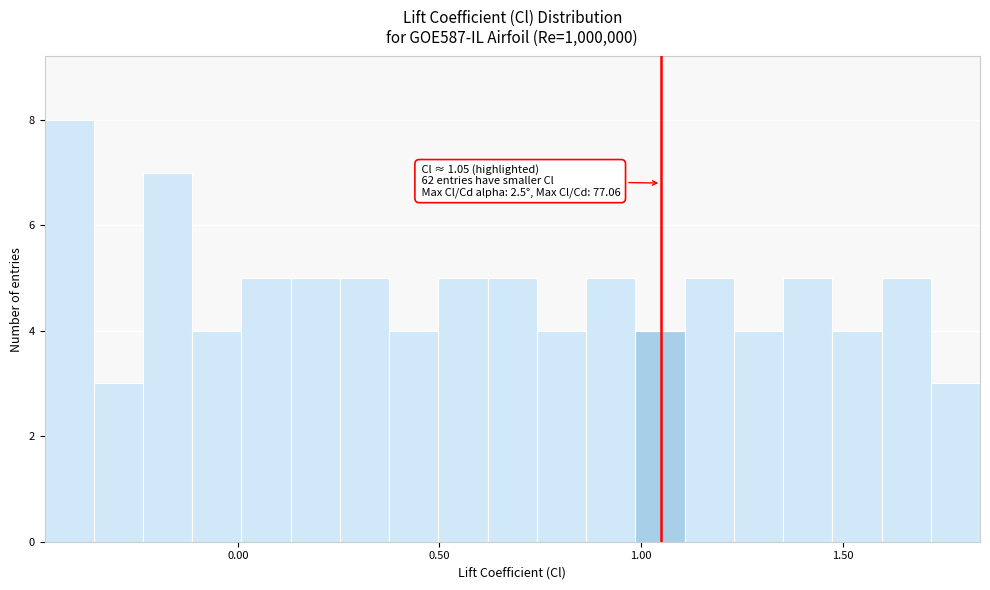

Read against the x-axis, roughly where is the centre of the tallest bar?

-0.40